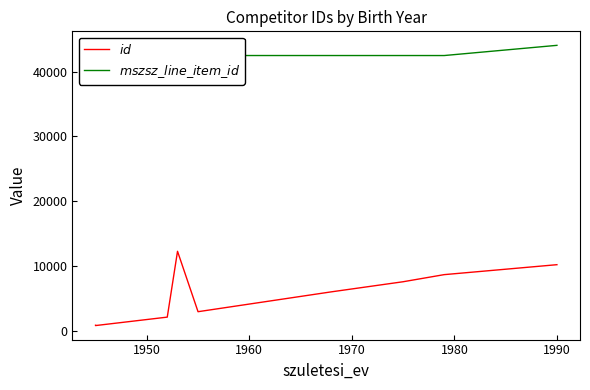

What is the label of the 8th point from the right?

1960